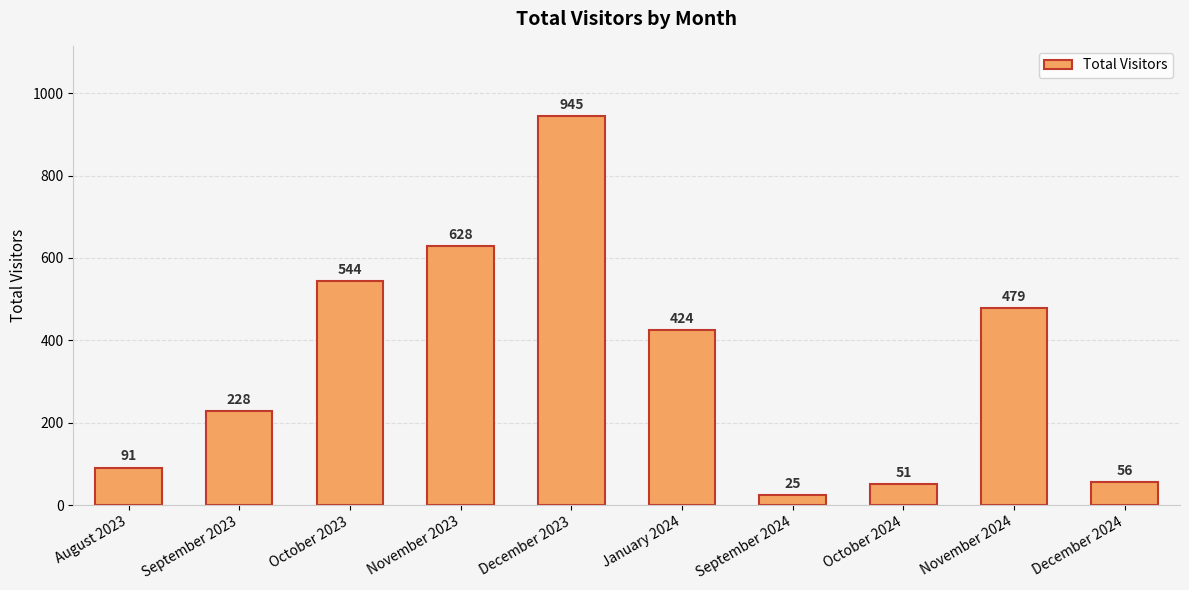

How many data points are less than 424?

5